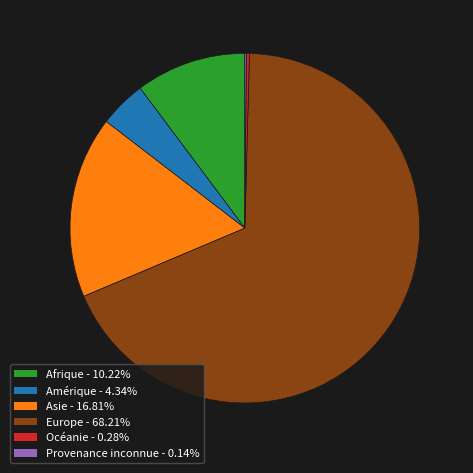

Is Europe the majority of the pie?

Yes